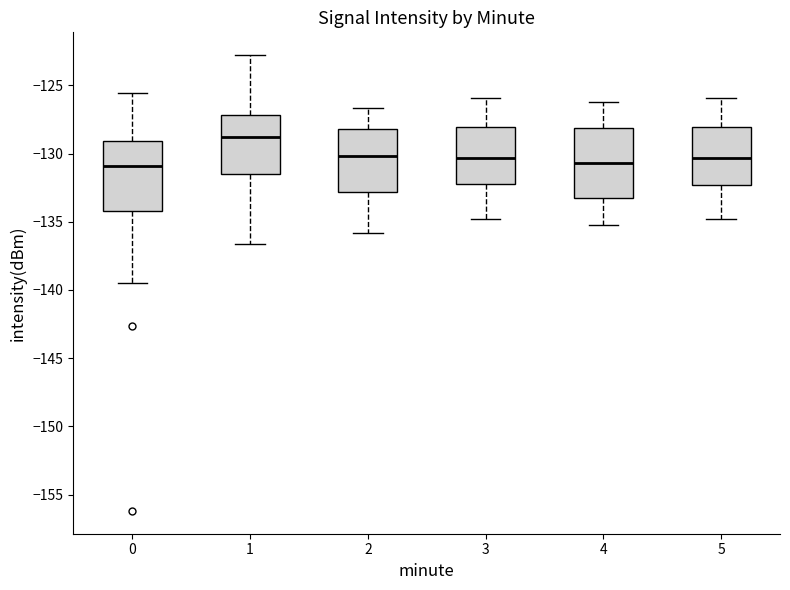

Where is the lower edge of the box at x = 4 on the y-axis? The values are not printed on the chart, so give them approximately, as read against the axis.

-133.0